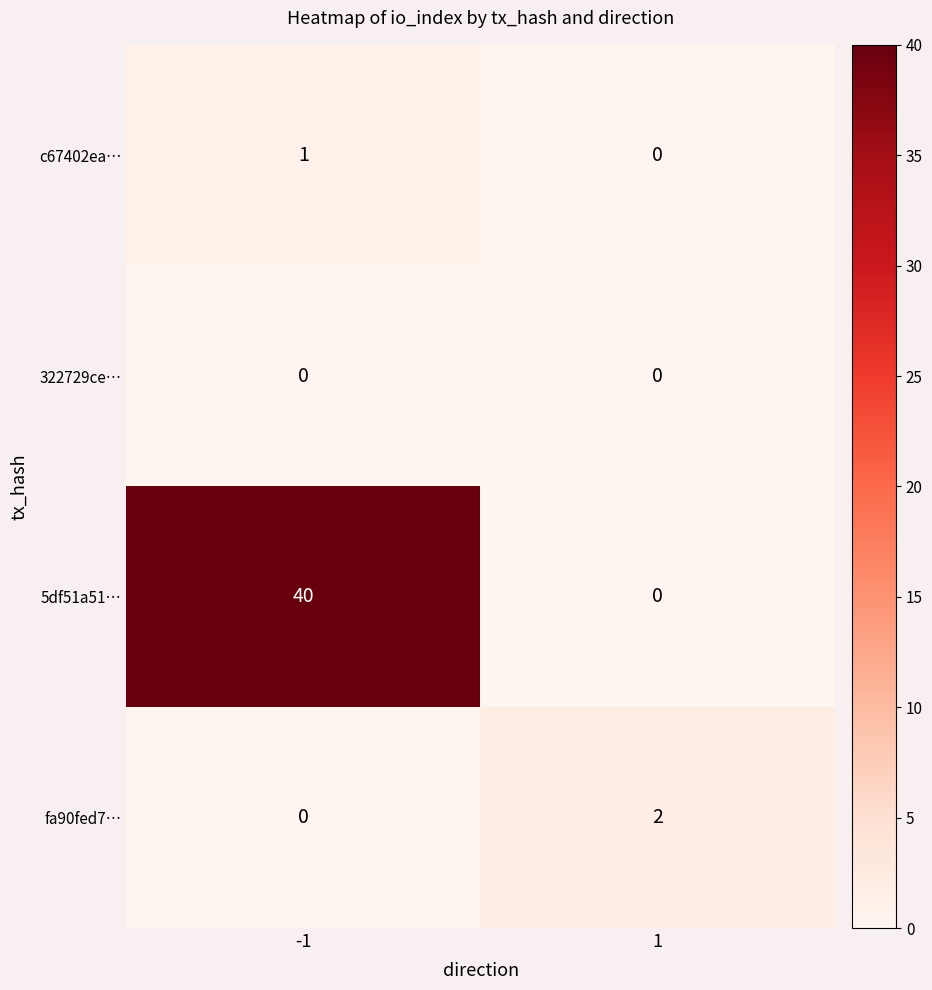

Between -1 and 1, which series saw the biggest shift?

5df51a51…